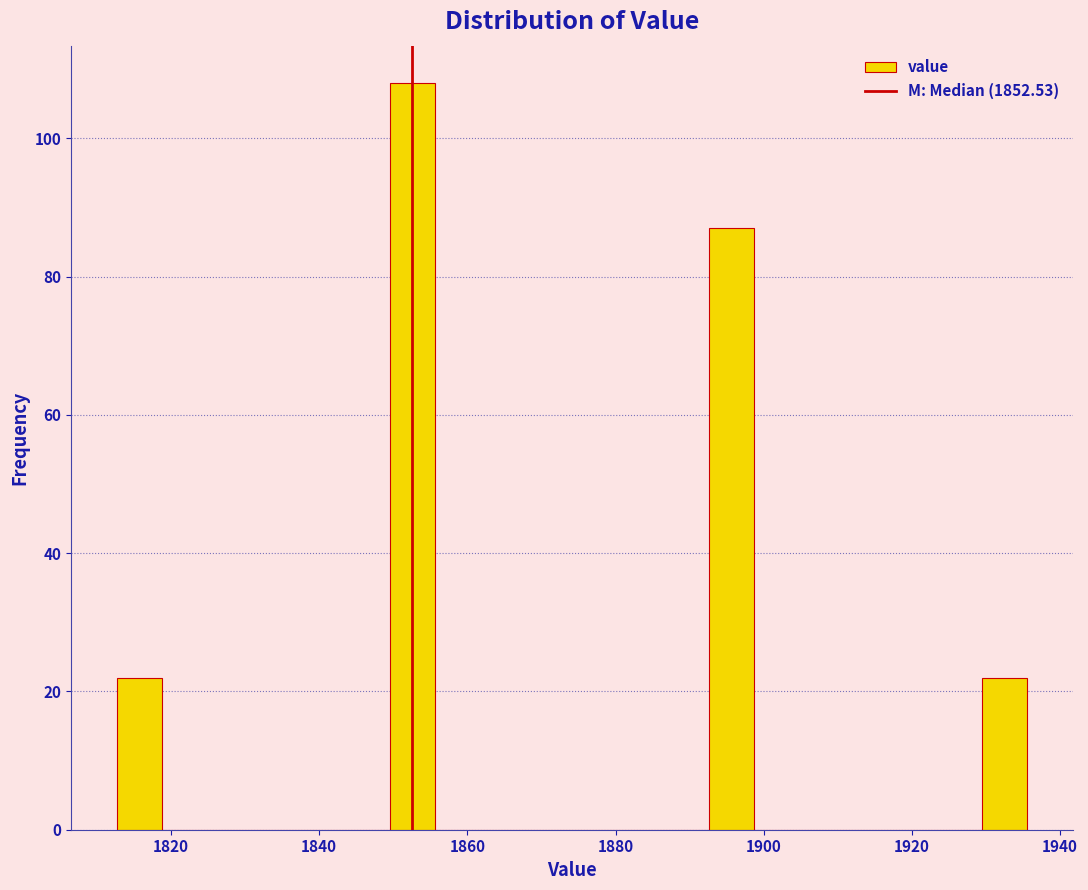

Read against the x-axis, roughly where is the centre of the tallest bar?

1852